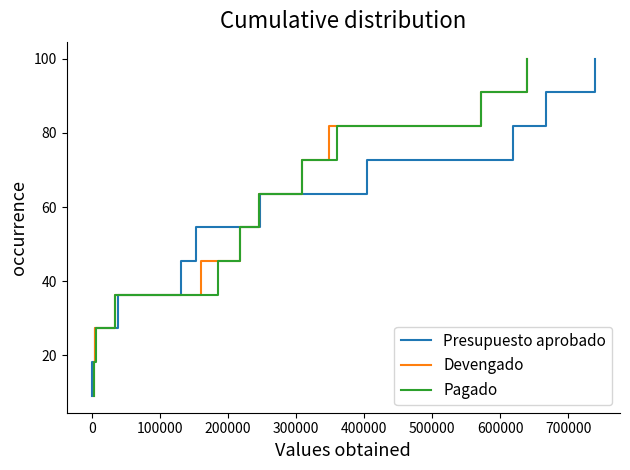

What is the minimum value for Devengado?

9.1